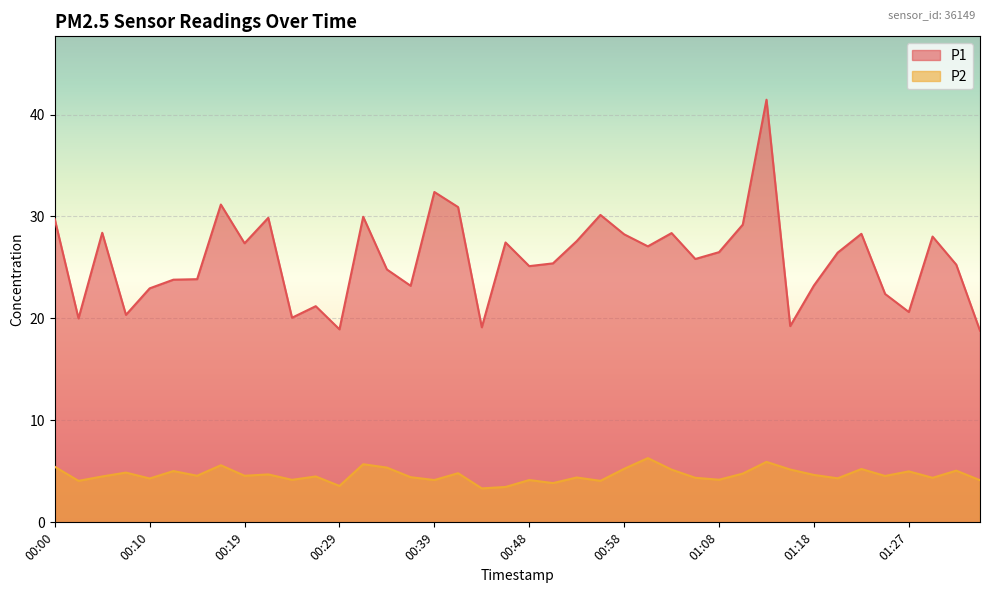

At which category does P2 reach its first local peak?

00:07